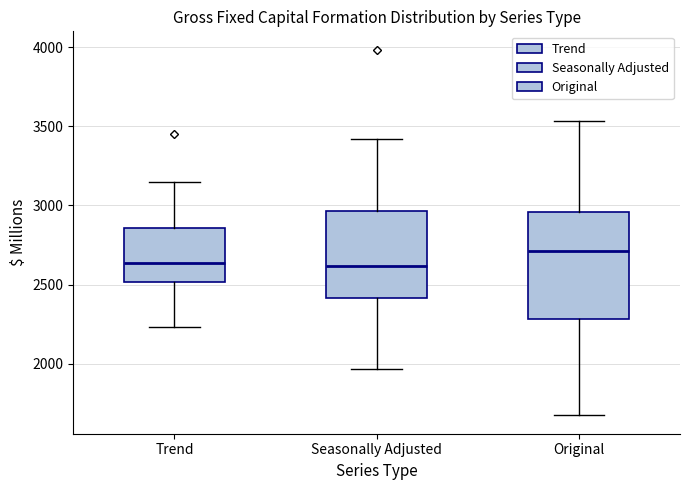

Reading left to right, transcribe this box plot: for each box, give where its median line is, the range the box spans, and where its two whiskers end, as read against the y-axis. The values are not printed on the chart, so give them approximately, as read against the axis.

Trend: median 2650, box 2500 to 2850, whiskers 2250 to 3150
Seasonally Adjusted: median 2600, box 2400 to 2950, whiskers 1950 to 3400
Original: median 2700, box 2300 to 2950, whiskers 1650 to 3550